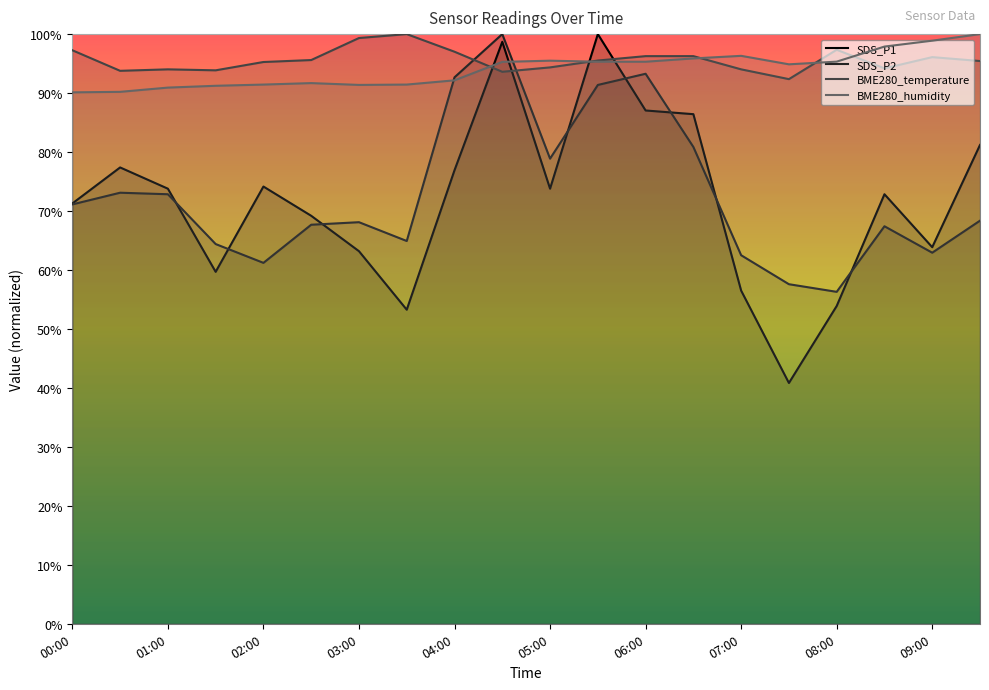

Rank the series at 04:30 from highest to lowest value.

SDS_P2, SDS_P1, BME280_humidity, BME280_temperature